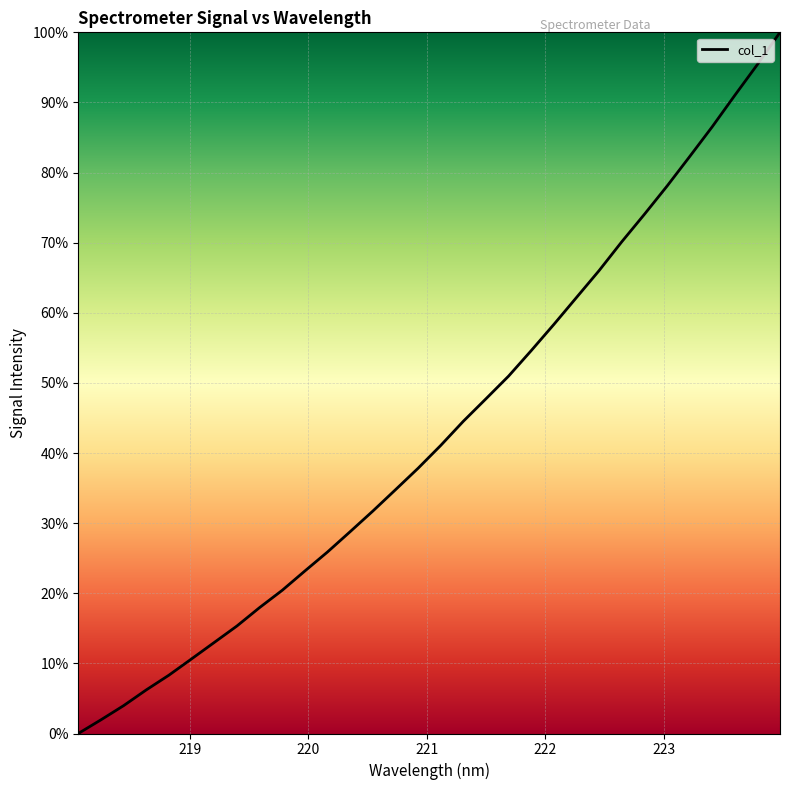

What is the greatest value displayed?

100.0